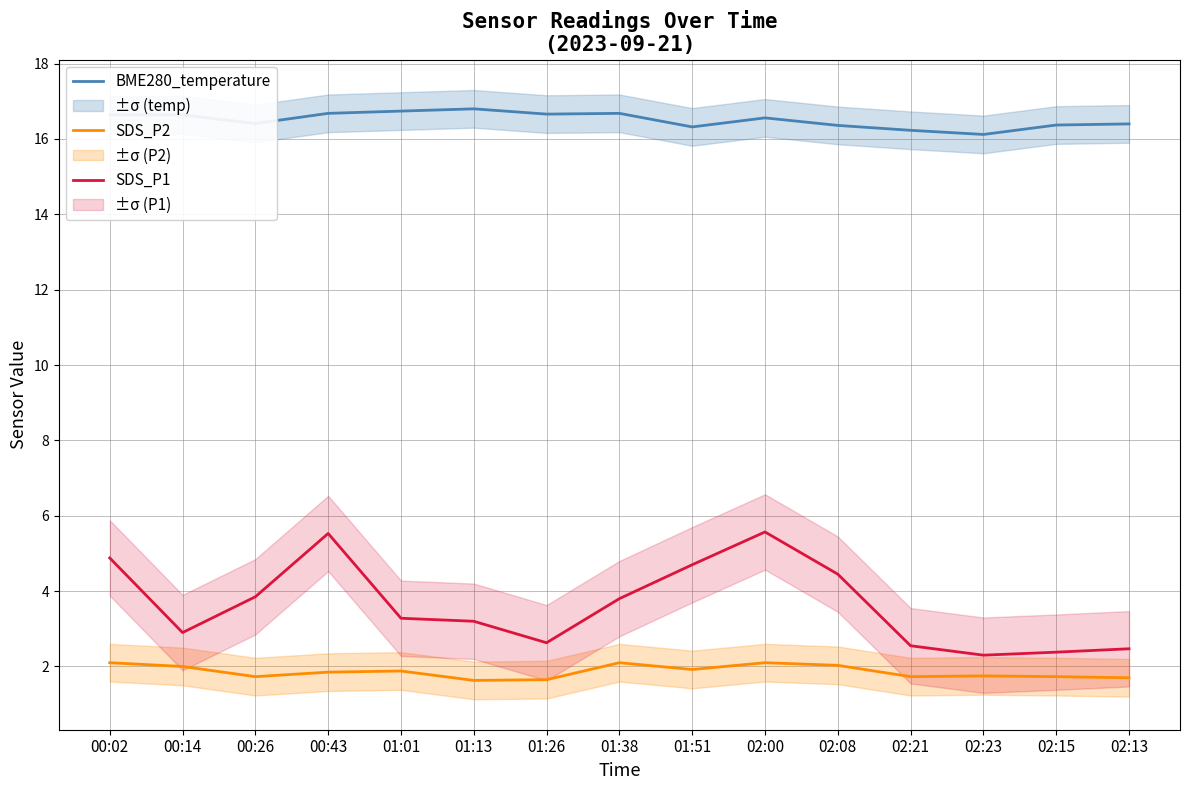

Is the value of BME280_temperature at 00:43 greater than the value of SDS_P2 at 02:21?

Yes